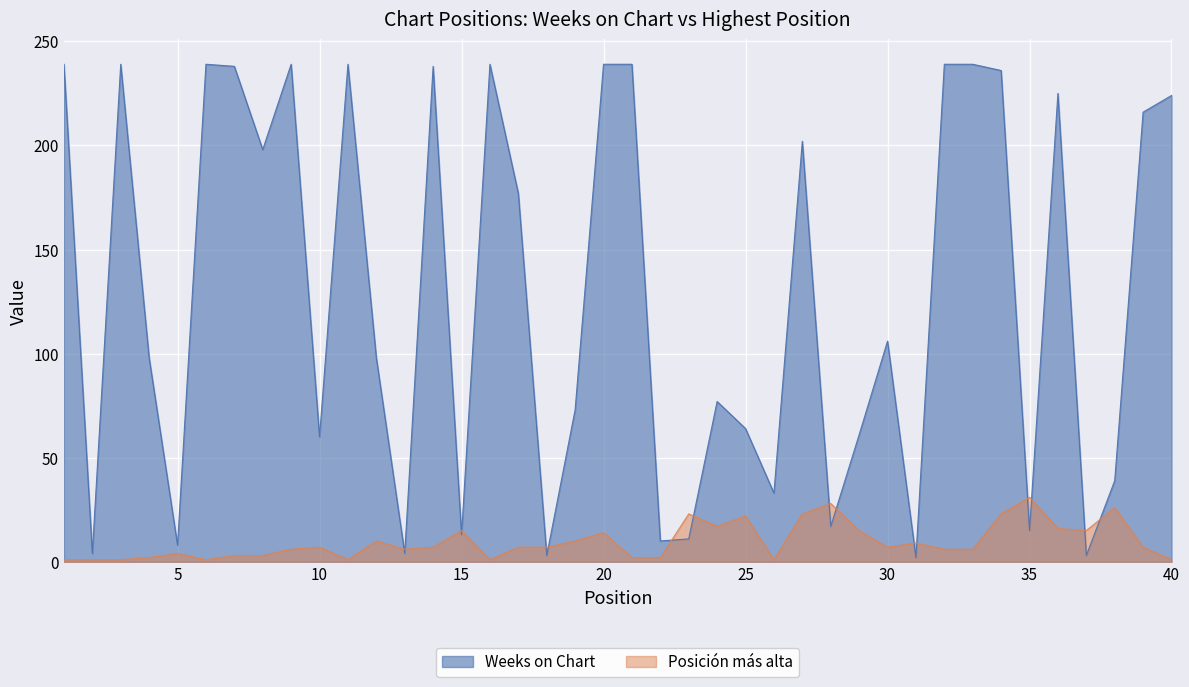

How many data points in Weeks on Chart are above 106?

19